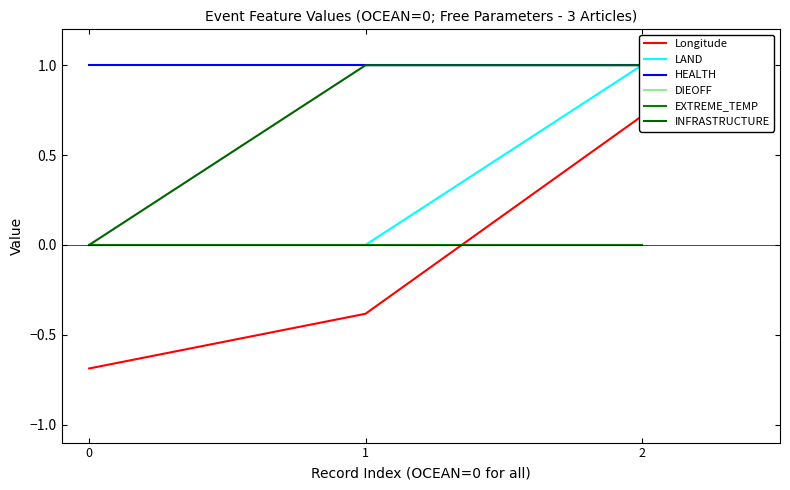

Between 2 and 0, which is larger?

2